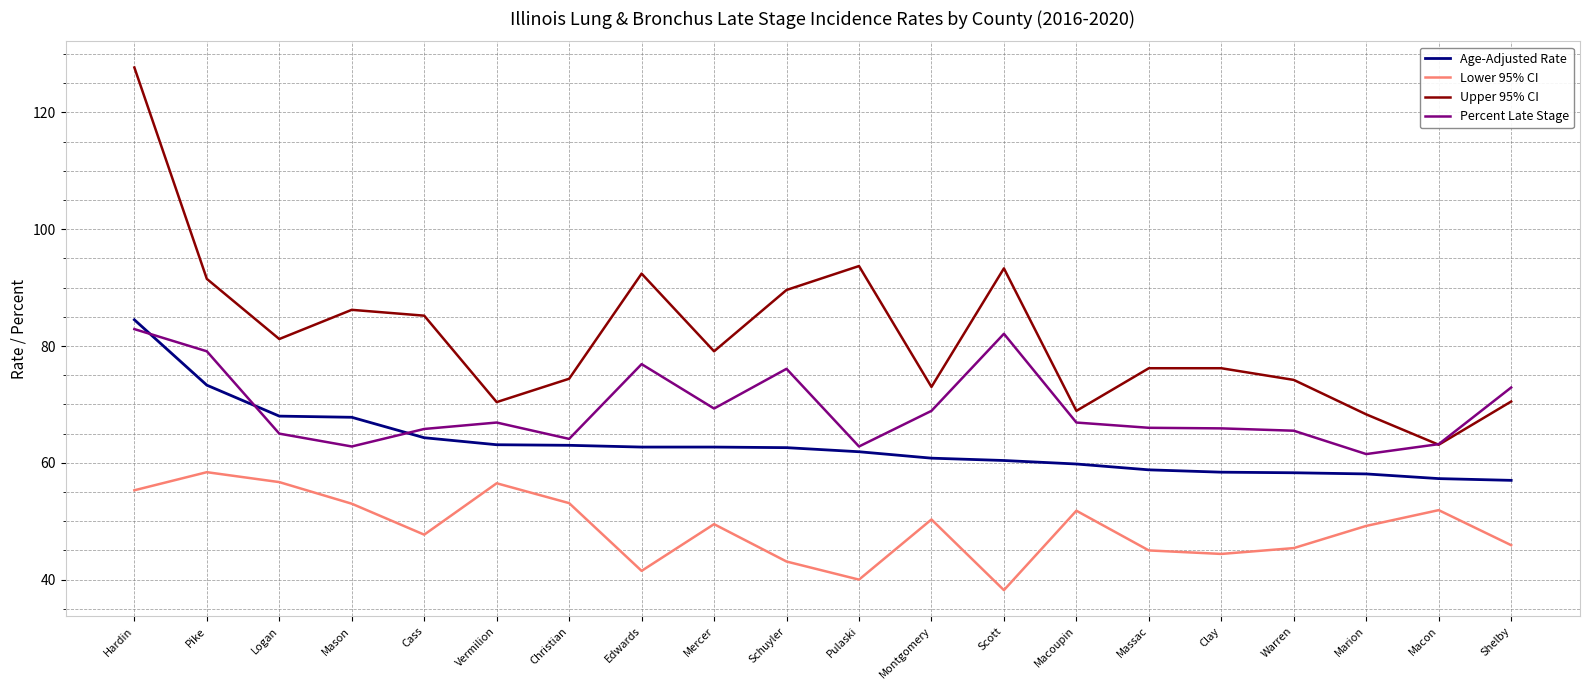

True or false: Upper 95% CI and Age-Adjusted Rate cross at least once.

False